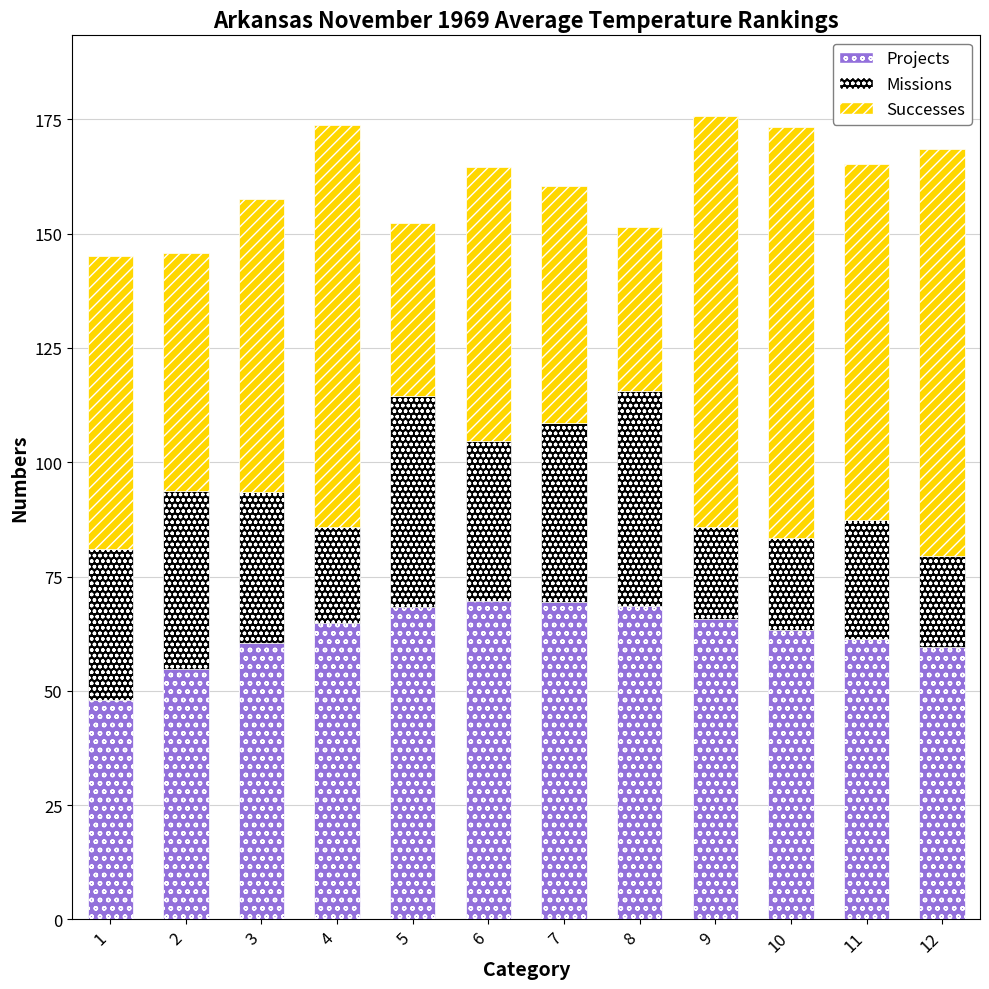

True or false: Projects has a value of 61.3 at 11.

True